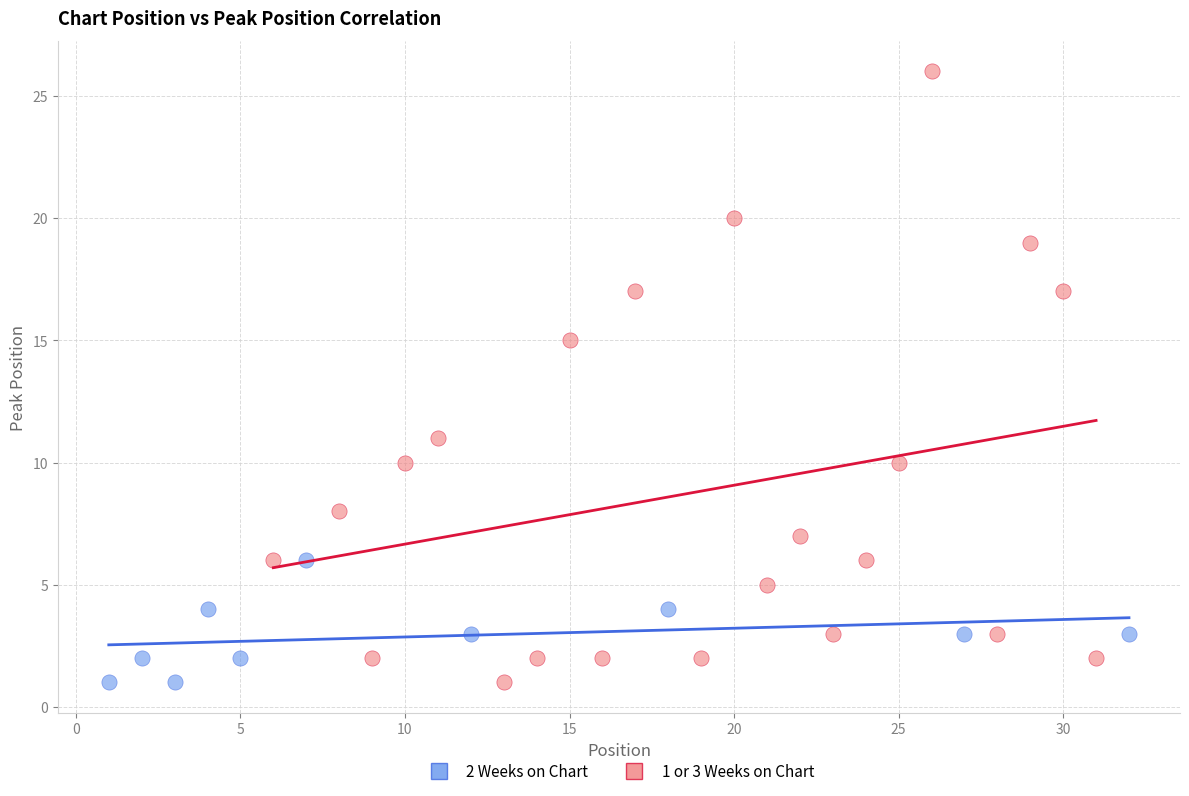

What are all the series names shown in the legend?

2 Weeks on Chart, 1 or 3 Weeks on Chart